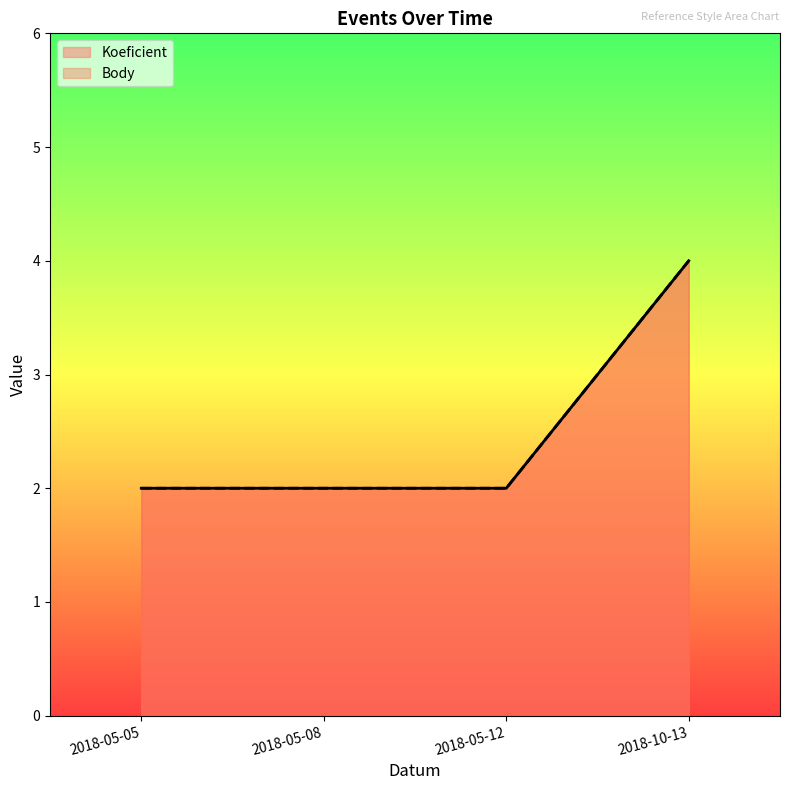

Which category has the highest value in the Body series?

2018-10-13